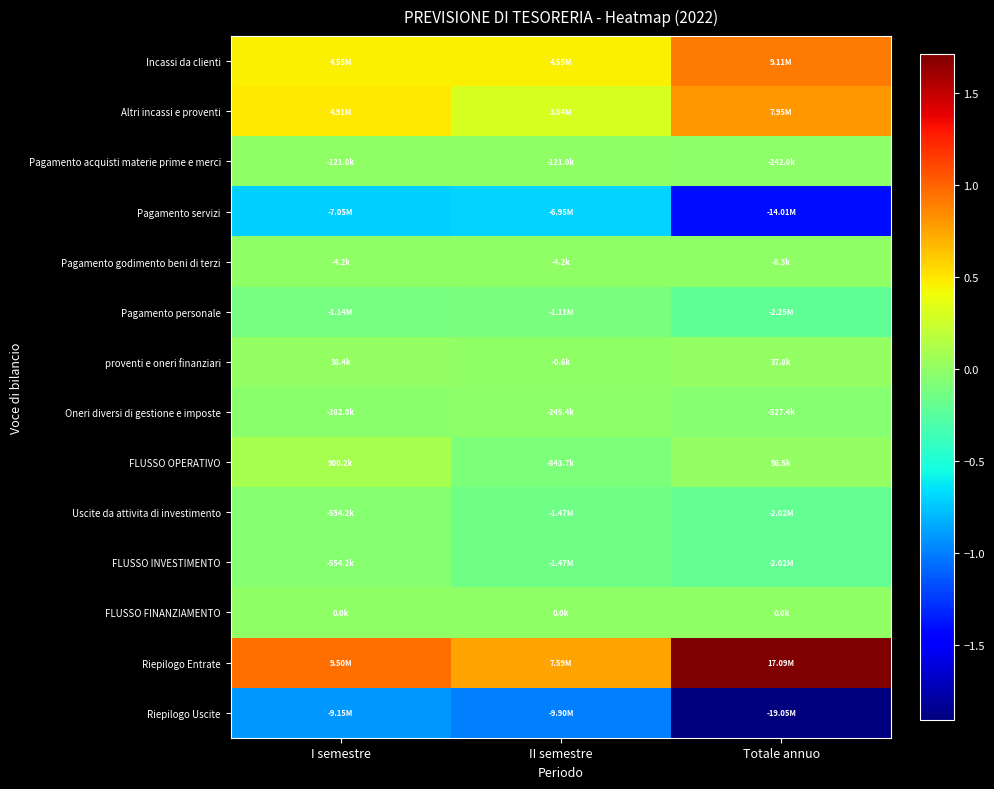

Between I semestre and Totale annuo, which series saw the biggest shift?

Riepilogo Uscite